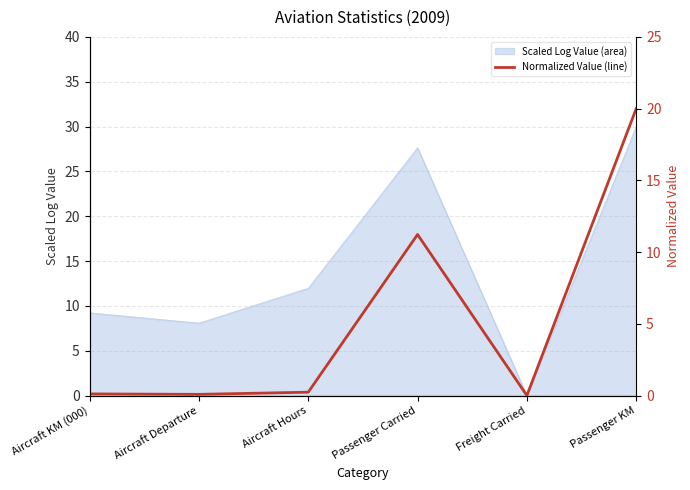

True or false: the data shows 0.2 at Aircraft Hours.

True